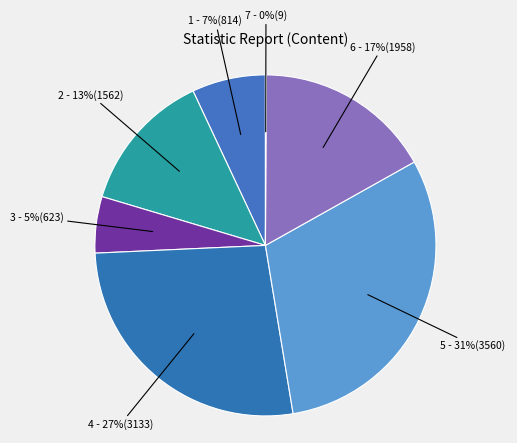

Is there any slice that represents more than half of the pie?

No